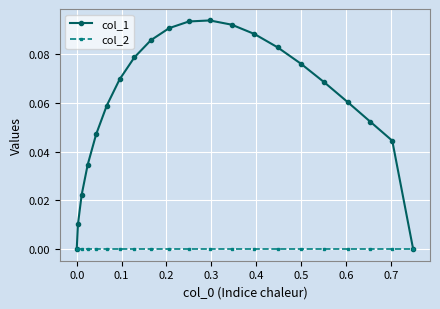

List the series in order of their overall mean, lowest first.

col_2, col_1